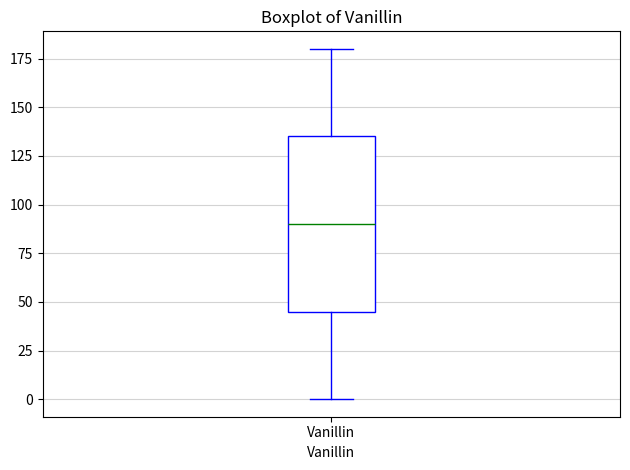

Where does the upper whisker of the box for Vanillin end on the y-axis? The values are not printed on the chart, so give them approximately, as read against the axis.

180